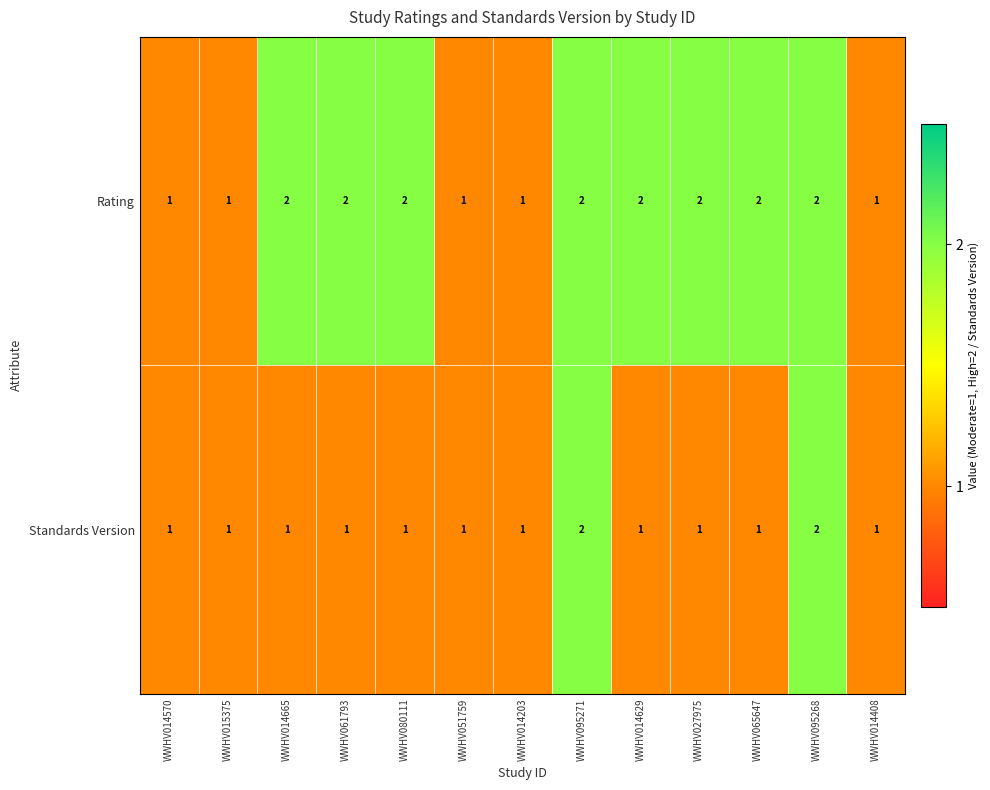

Which series has the largest total across all categories?

Rating